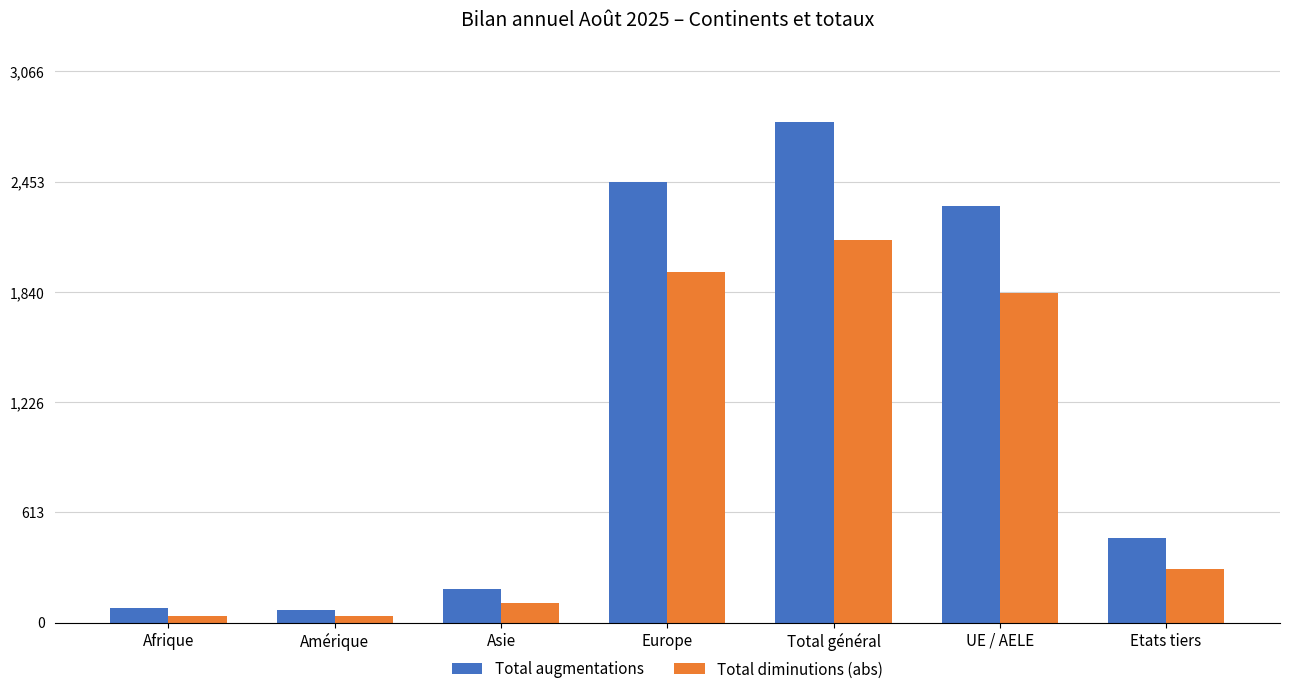

Where is Total augmentations nearest to the value 1428?

UE / AELE